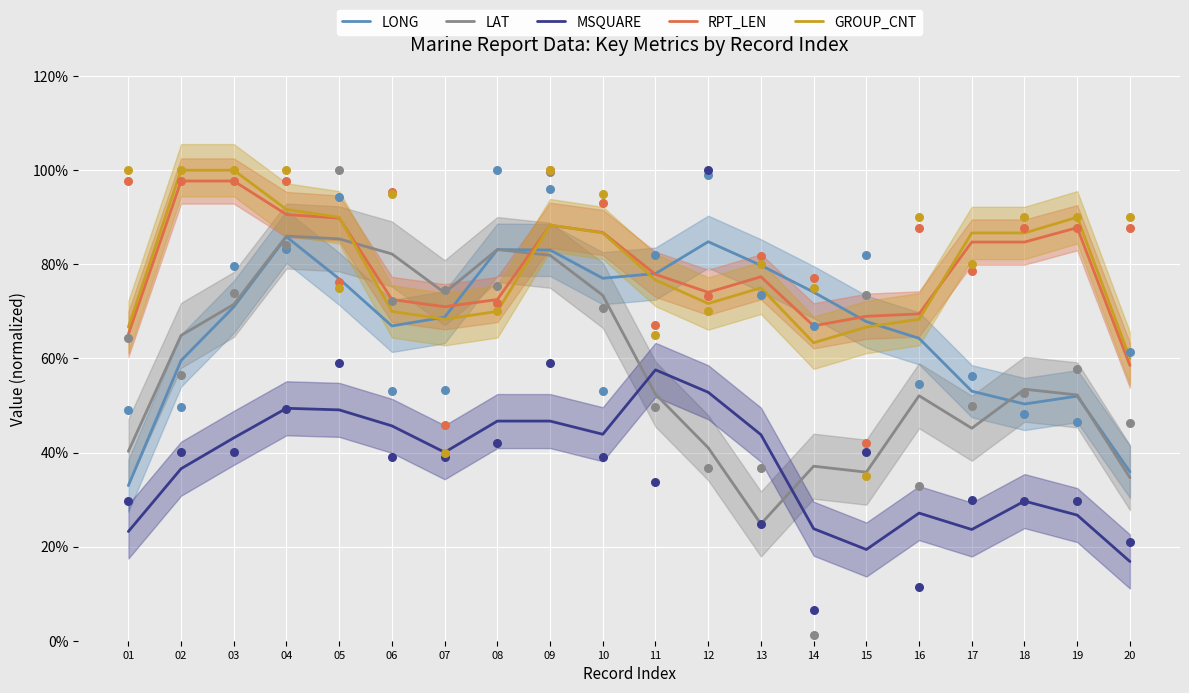

Which series contains the highest Y value?

GROUP_CNT